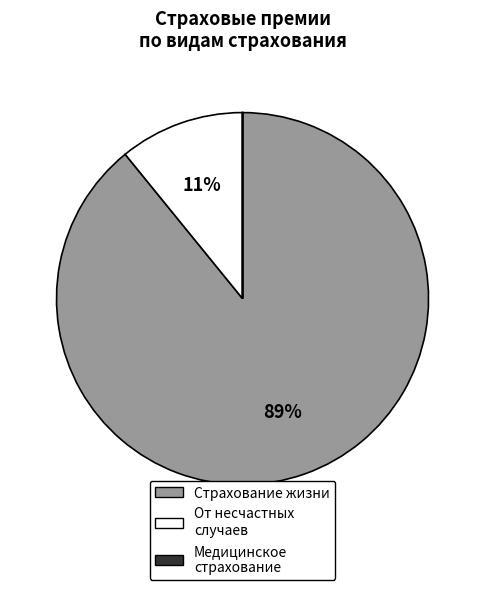

To the nearest percent, what is the average slice percentage?

33%